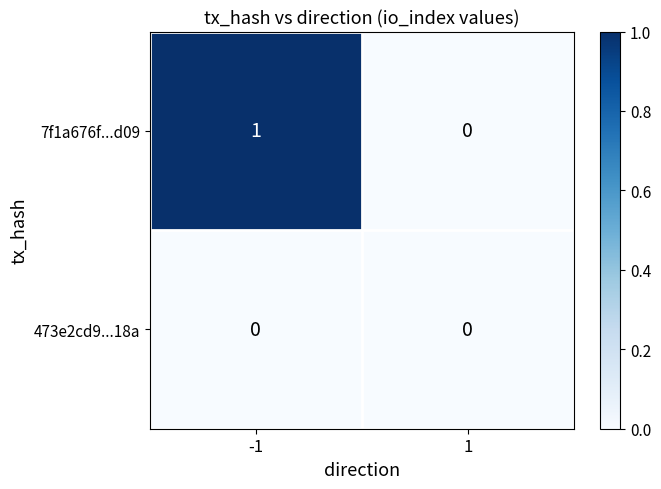

Which series has the largest total across all categories?

7f1a676f...d09